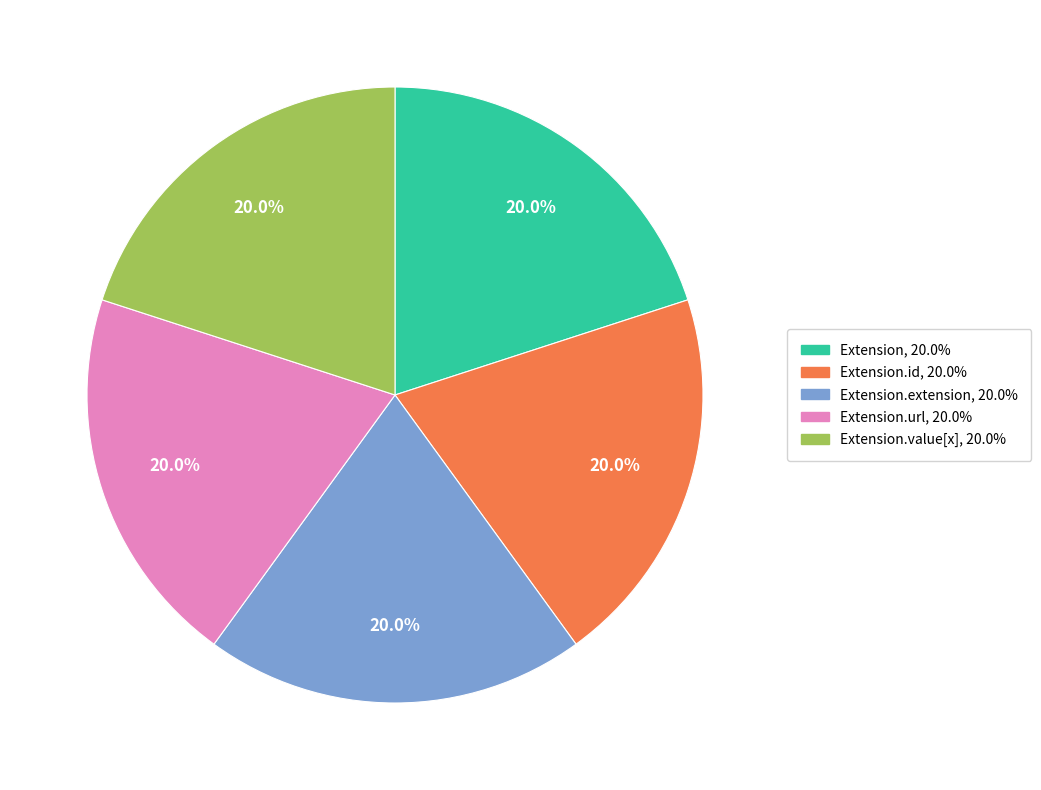

Is there a majority slice in this chart?

No